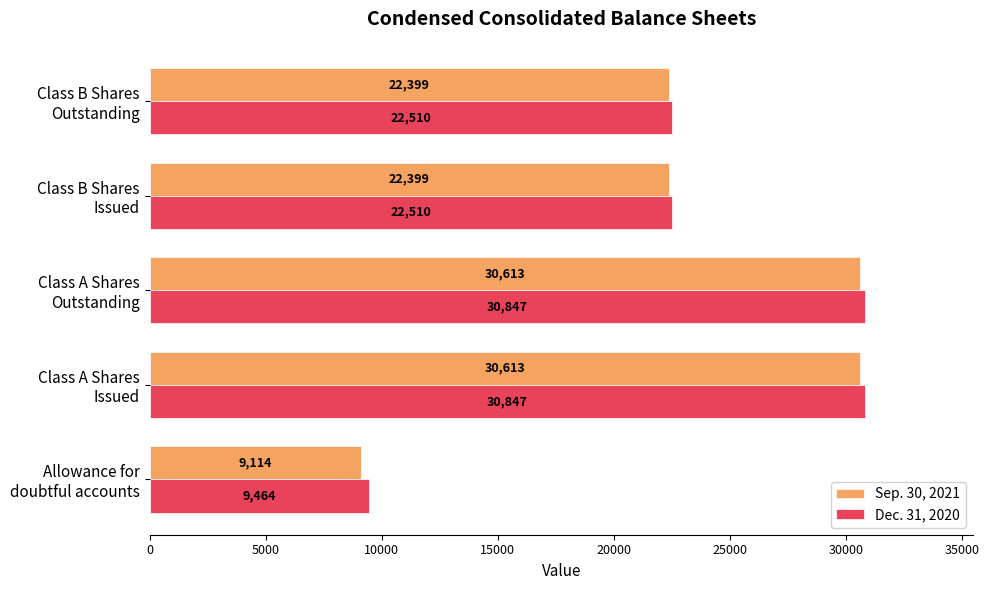

Rank the series by their average value, from highest to lowest.

Dec. 31, 2020, Sep. 30, 2021